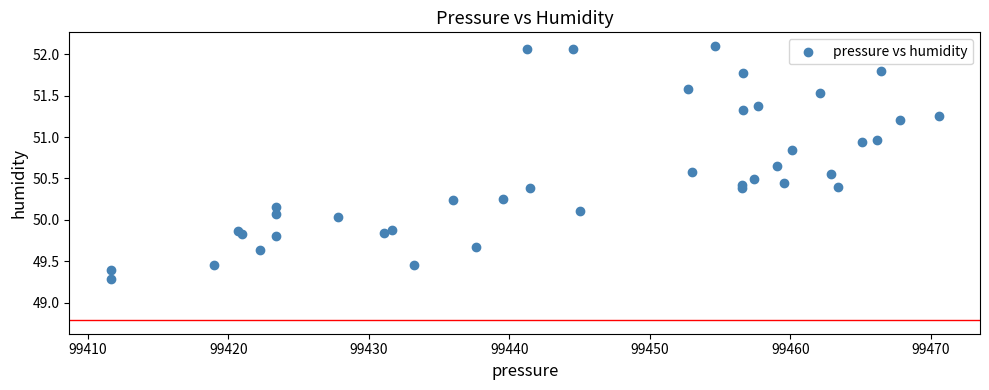

What is the range of X values (max minus min)?

58.9